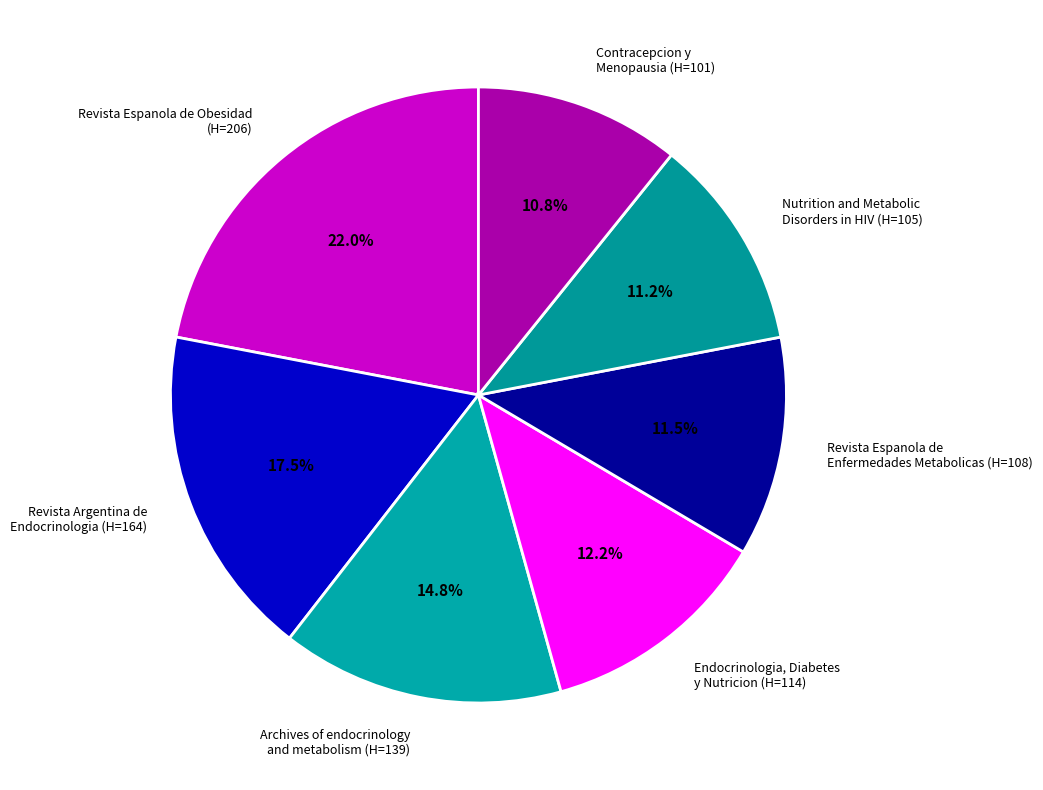

Is there a majority slice in this chart?

No